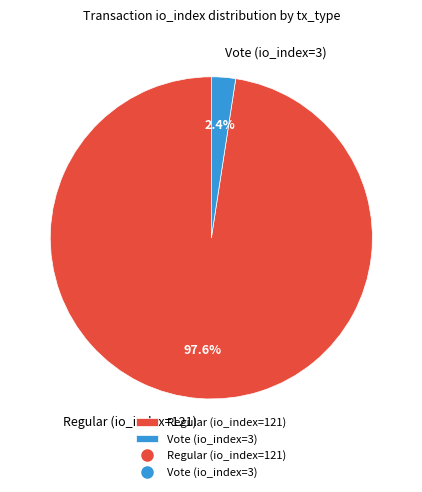

What percentage is NOT represented by Vote (io_index=3)?

97.6%